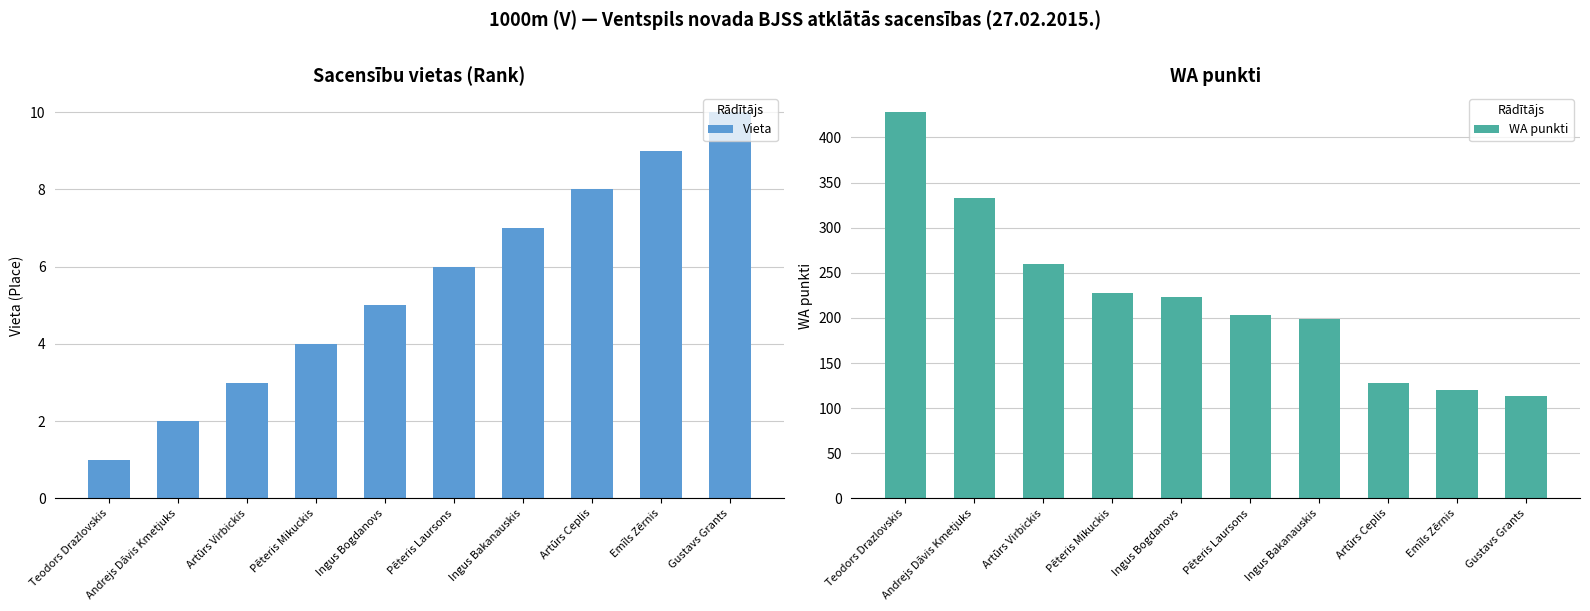

What is the label of the 8th bar from the right?

Artūrs Virbickis